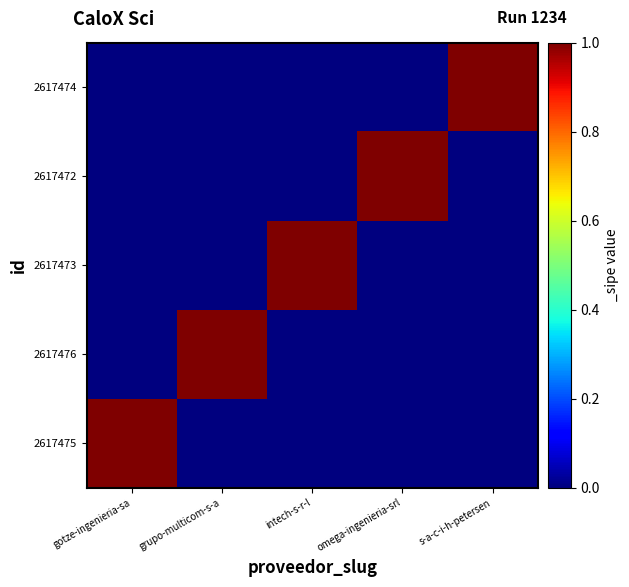

List the series in order of their peak value, highest first.

2617475, 2617476, 2617473, 2617472, 2617474